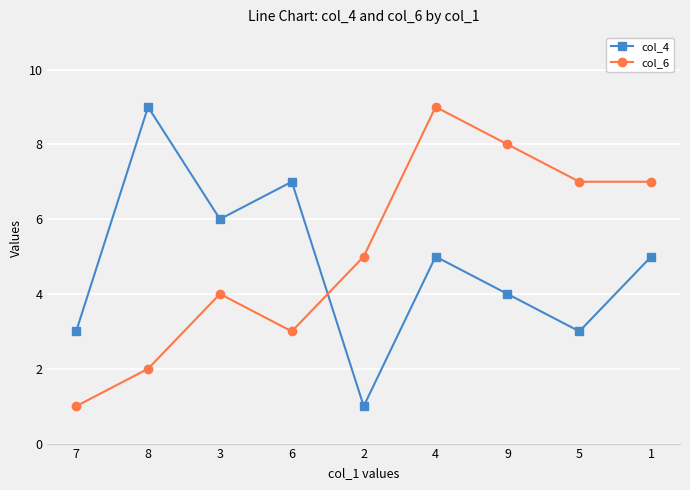

What is the lowest value of the col_6 series?

1